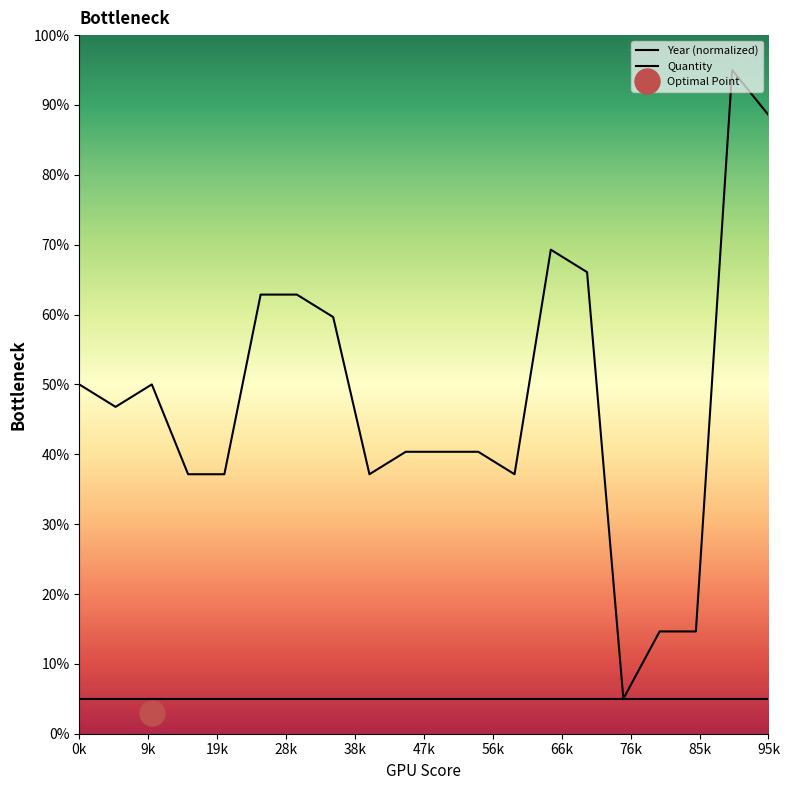

True or false: Year (normalized) and Quantity cross at least once.

False